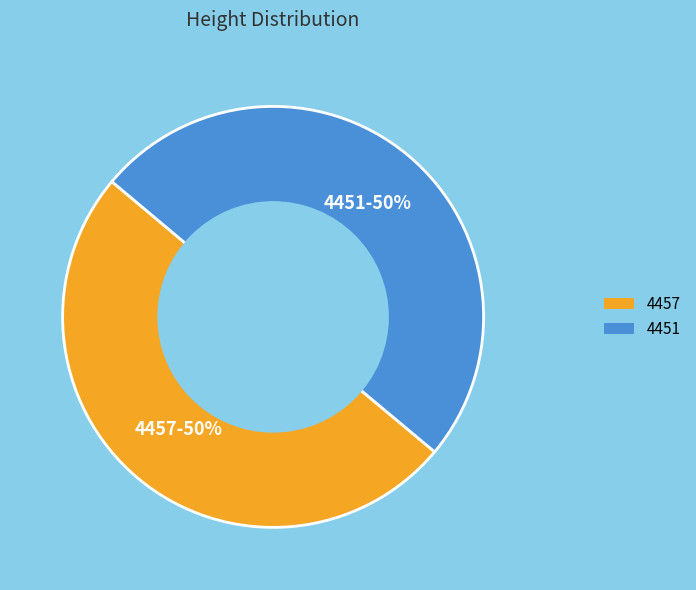

To the nearest percent, what is the average slice percentage?

50%